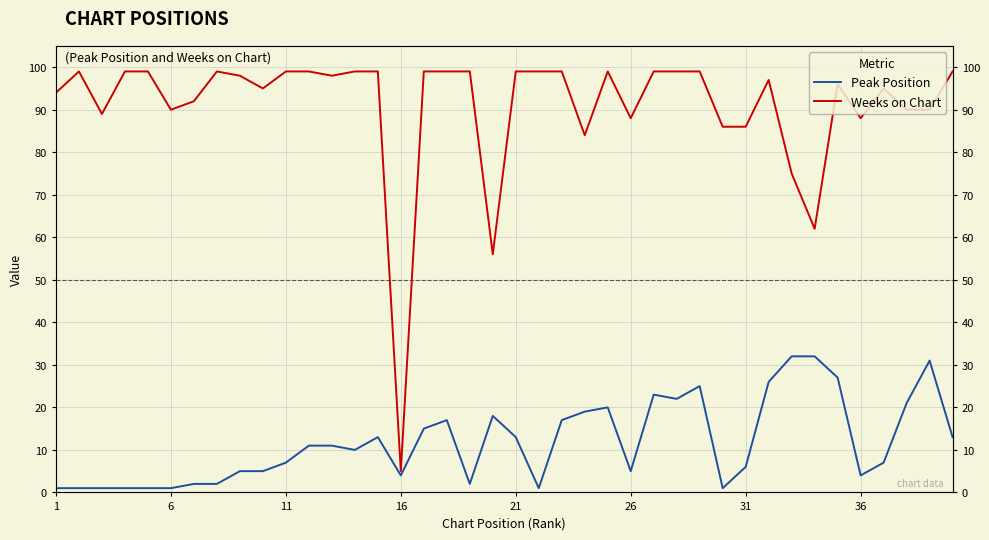

Reading right to left, what are all the values shown in this chart?

Peak Position: 13	31	21	7	4	27	32	32	26	6	1	25	22	23	5	20	19	17	1	13	18	2	17	15	4	13	10	11	11	7	5	5	2	2	1	1	1	1	1	1
Weeks on Chart: 99	90	90	95	88	96	62	75	97	86	86	99	99	99	88	99	84	99	99	99	56	99	99	99	5	99	99	98	99	99	95	98	99	92	90	99	99	89	99	94